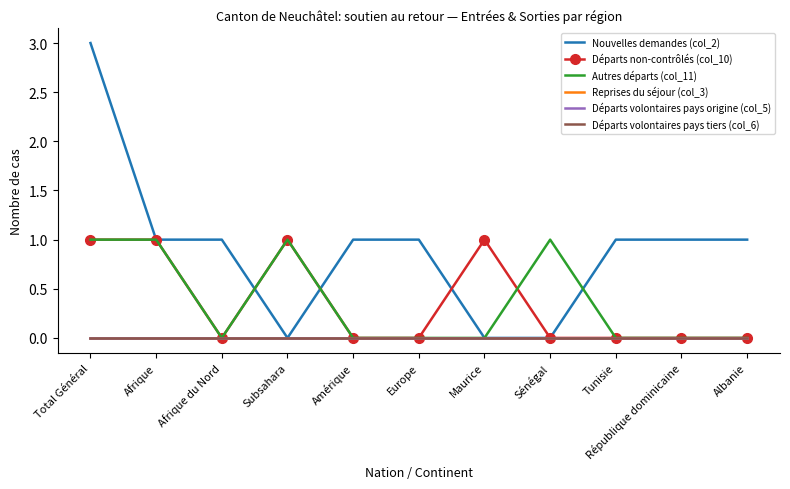

Which label corresponds to the largest value in the chart?

Total Général